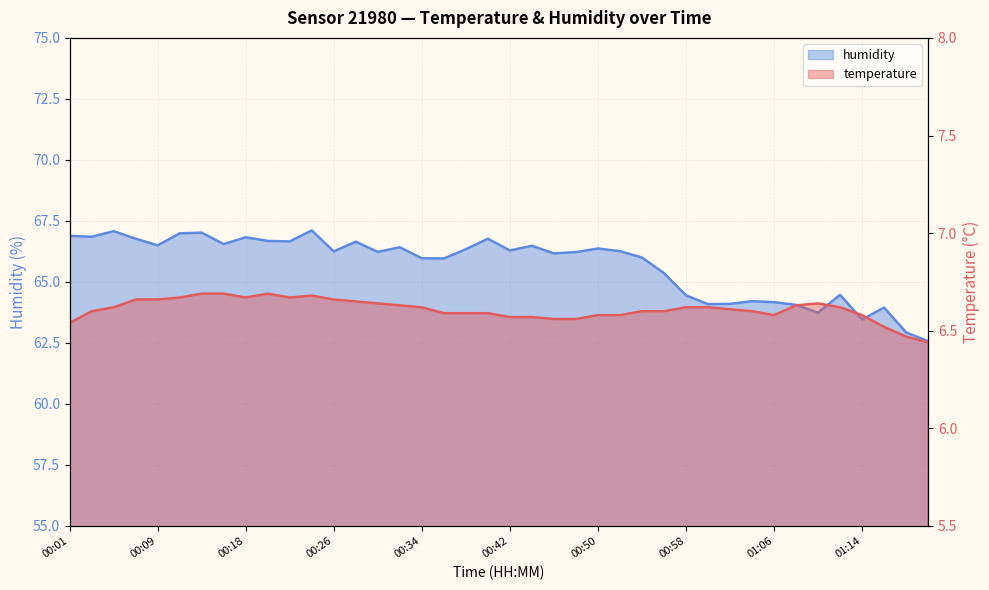

The value of temperature at 00:48 is 11.1. True or false?

False